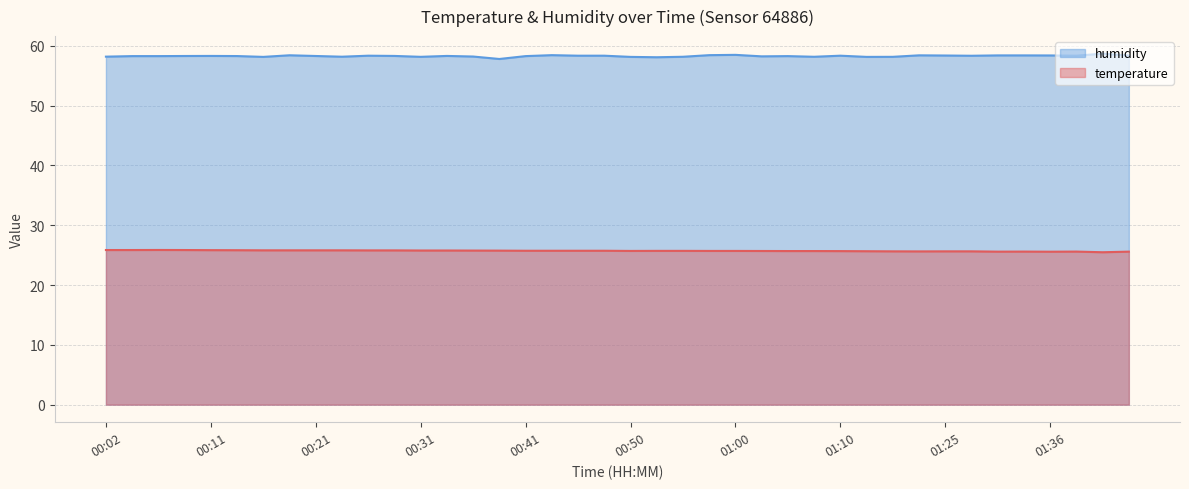

What is the difference between the maximum and minimum values in the temperature series?

0.4